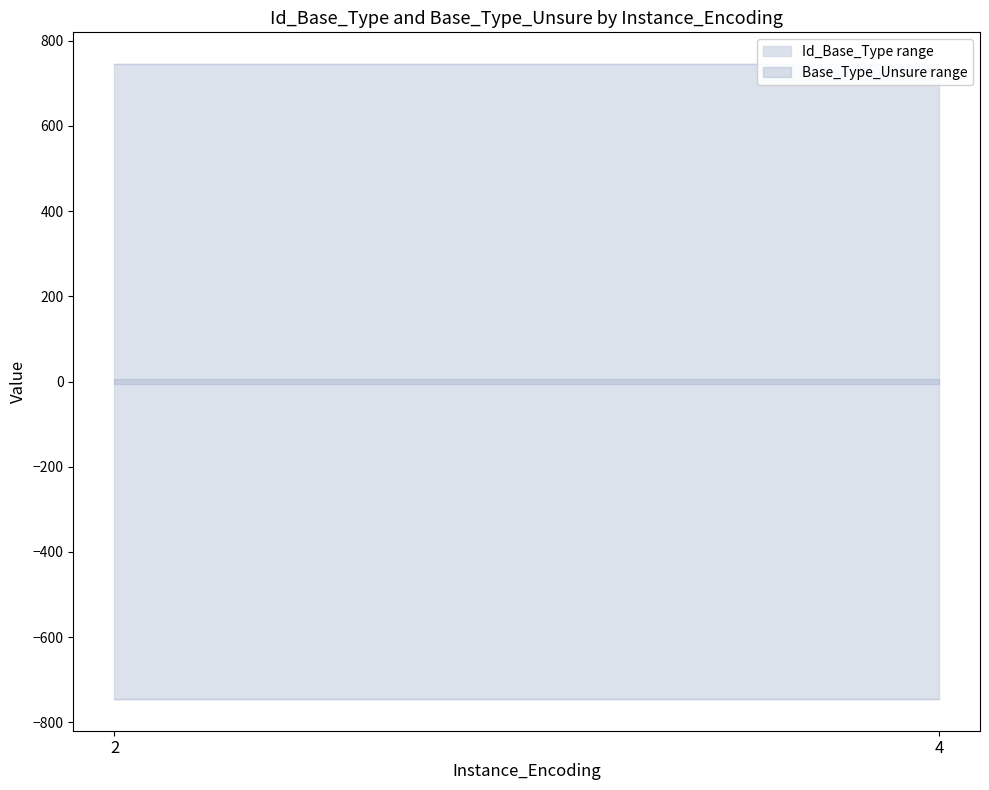

At how many categories does at least one series exceed 345?

3